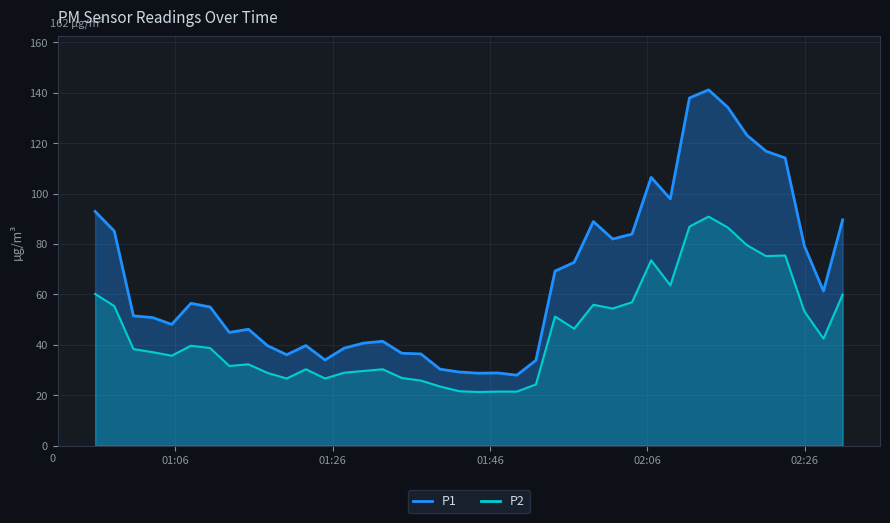

Which series has the largest total across all categories?

P1